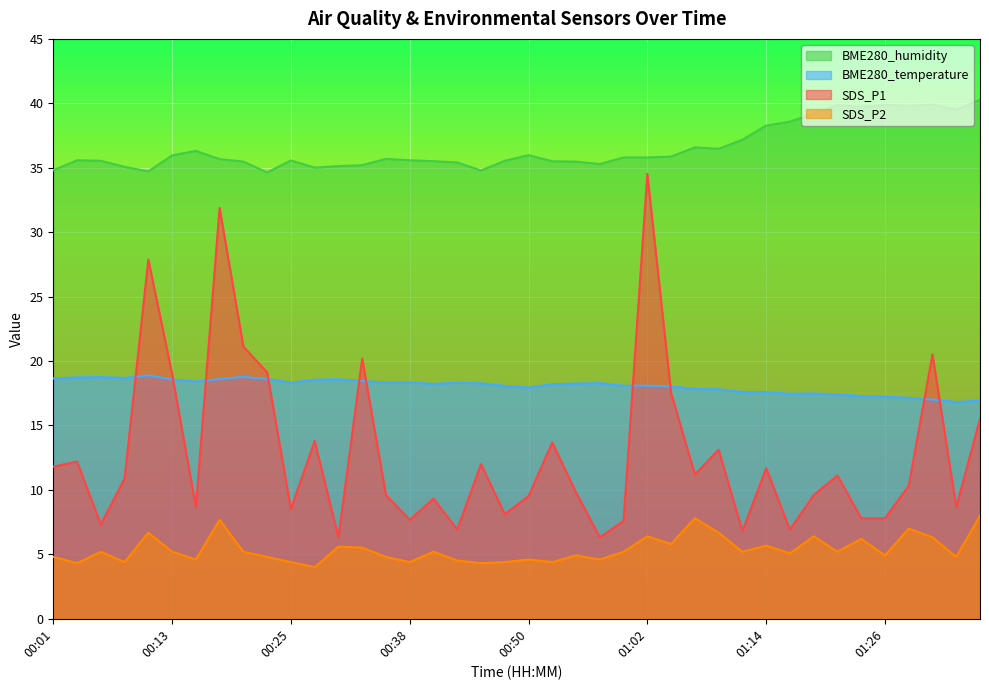

Where is the first local minimum for BME280_temperature?

00:08